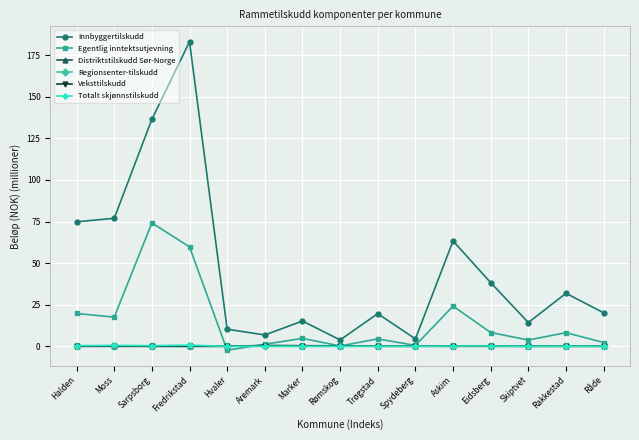

Which category has the lowest value across all series?

Hvaler